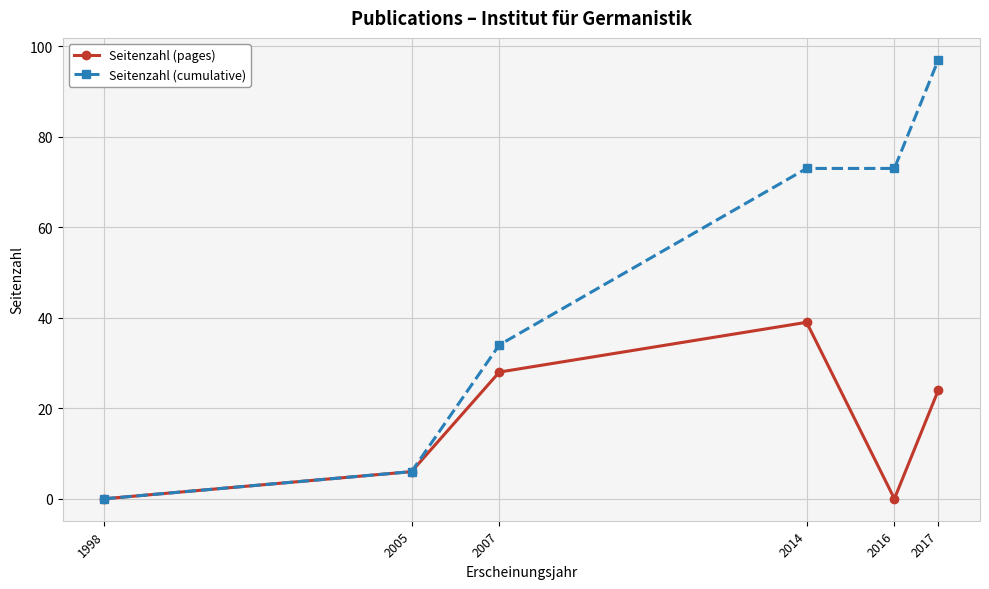

The value of Seitenzahl (cumulative) at 2005 is 6. True or false?

True